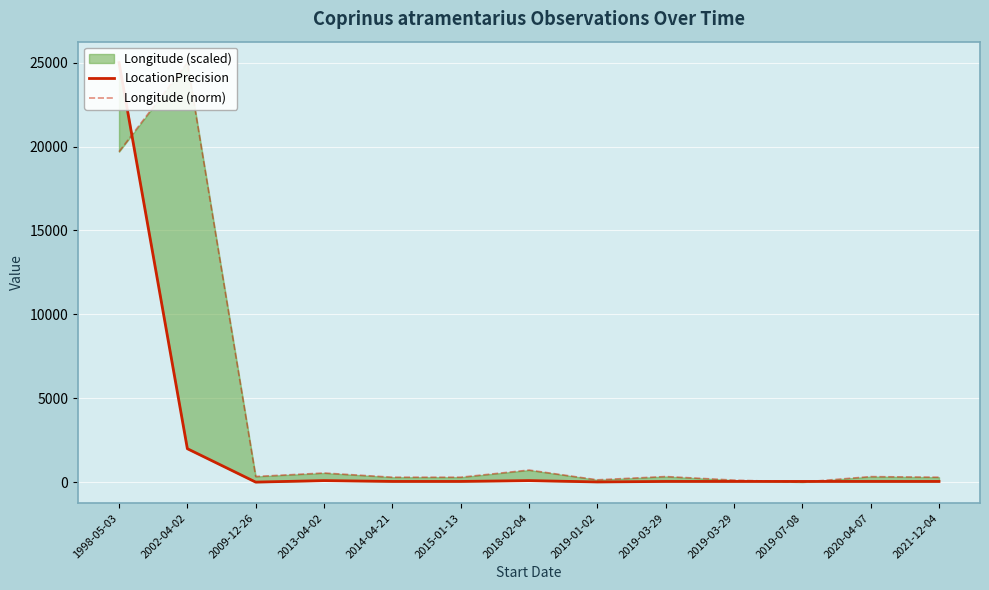

Reading left to right, what are all the values shown in this chart?

LocationPrecision: 25000.0	2000.0	10.0	100.0	50.0	50.0	100.0	20.0	50.0	50.0	50.0	50.0	50.0
Longitude (norm): 19691.7	25000.0	343.4	551.6	300.1	300.1	726.3	145.5	340.9	128.8	10.0	336.7	300.1